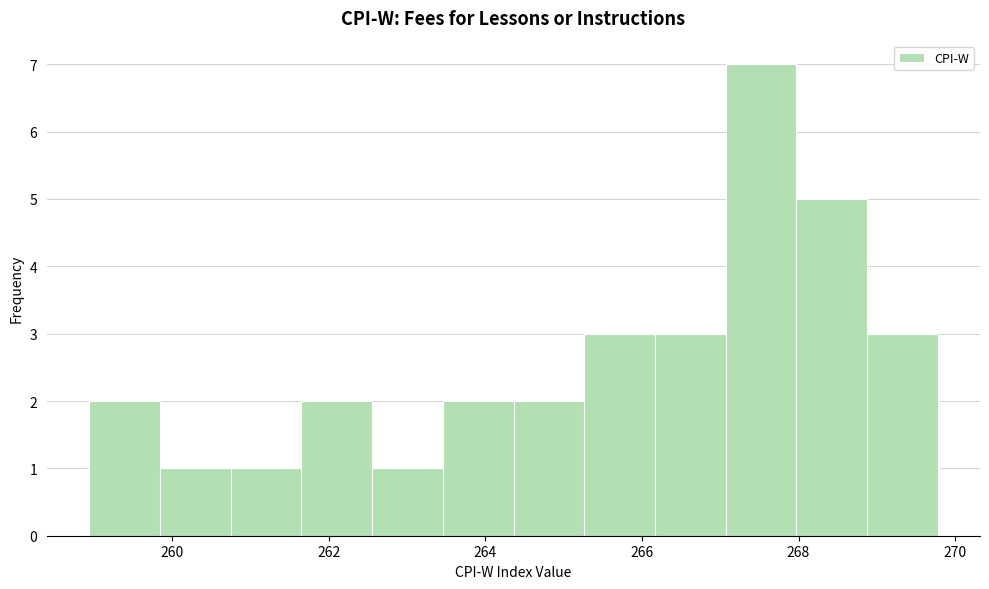

Reading left to right, list every bar in this chart as the range it spans on the x-axis followed by its height. Neither the bar edges nor the heights are printed on the chart, so give them approximately, as read against the axes.

259.0 to 259.8: 2
259.8 to 260.8: 1
260.8 to 261.6: 1
261.6 to 262.6: 2
262.6 to 263.4: 1
263.4 to 264.4: 2
264.4 to 265.2: 2
265.2 to 266.2: 3
266.2 to 267.0: 3
267.0 to 268.0: 7
268.0 to 268.8: 5
268.8 to 269.8: 3